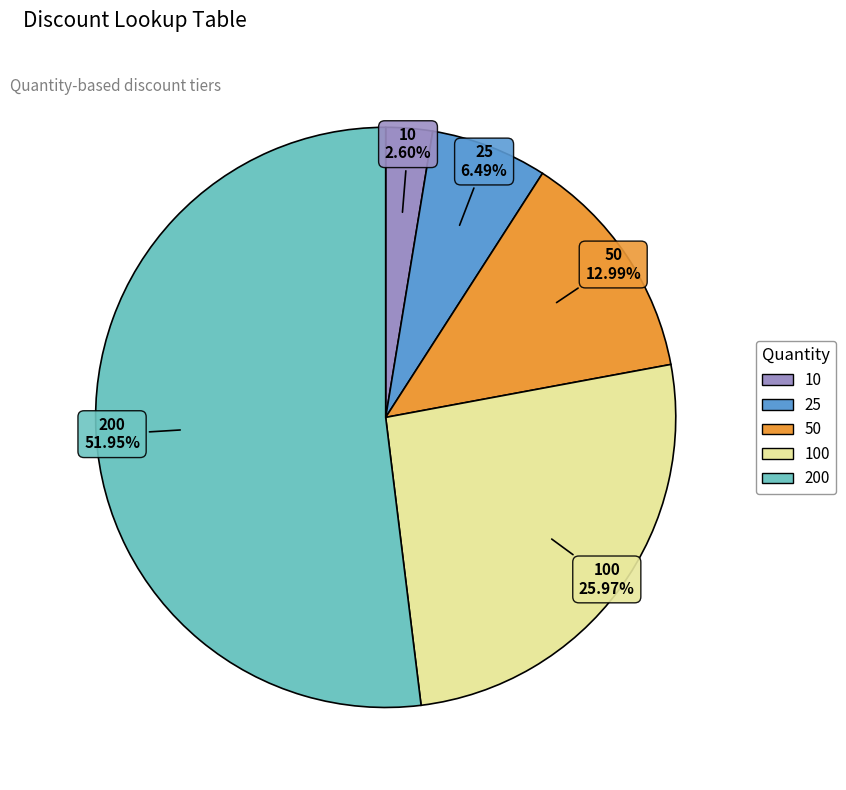

Is there a majority slice in this chart?

Yes